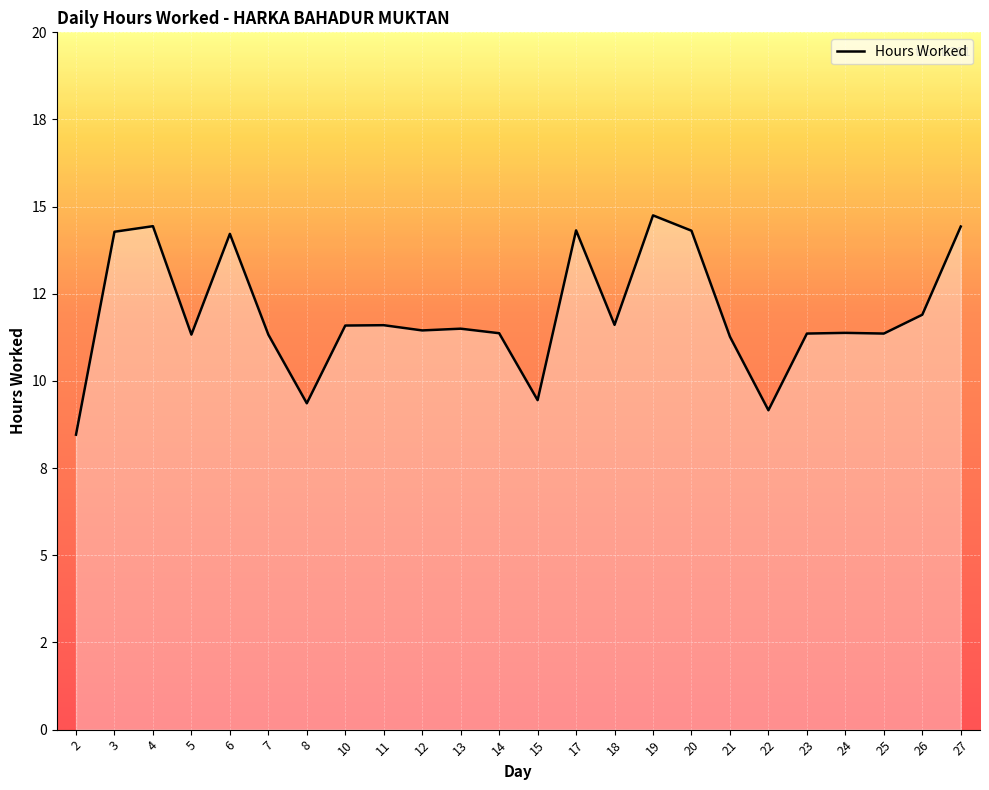

The value at 18 is 11.6. True or false?

True